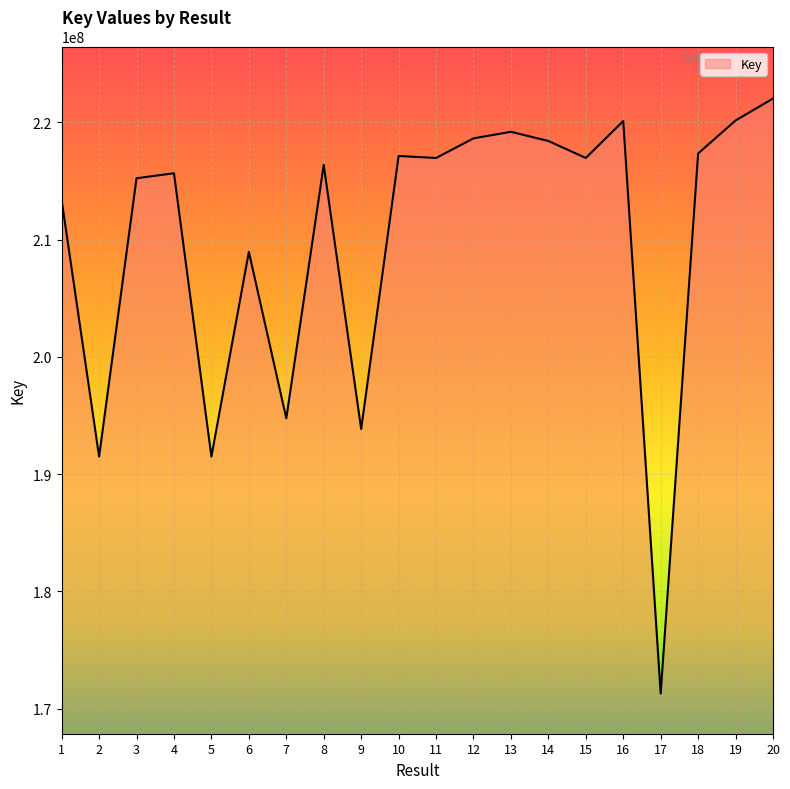

How many lines are shown in the chart?

1